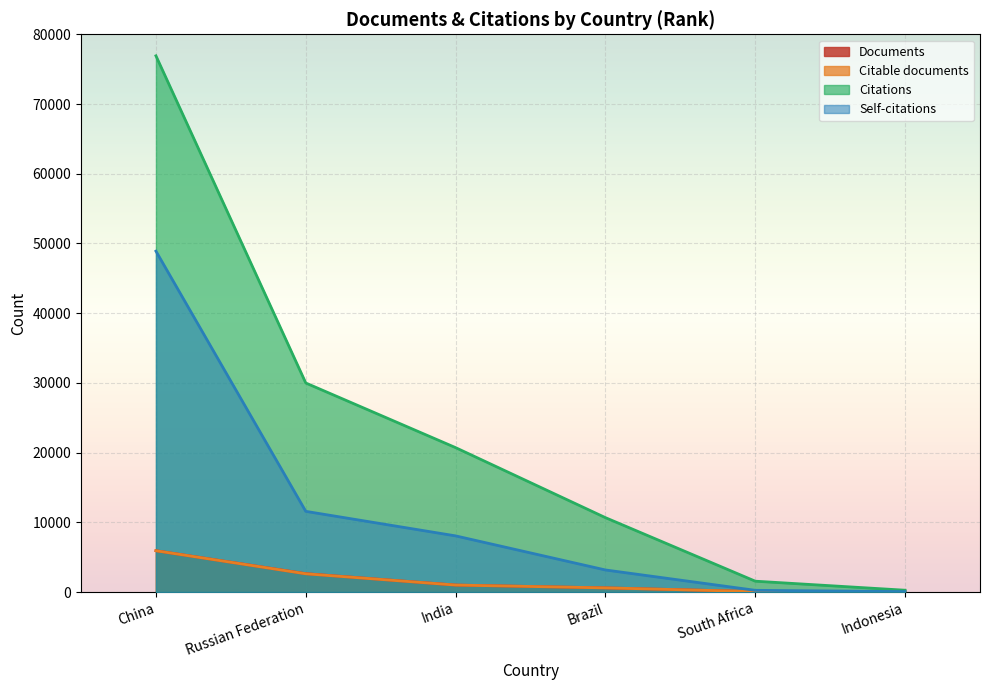

True or false: Documents and Citations cross at least once.

False